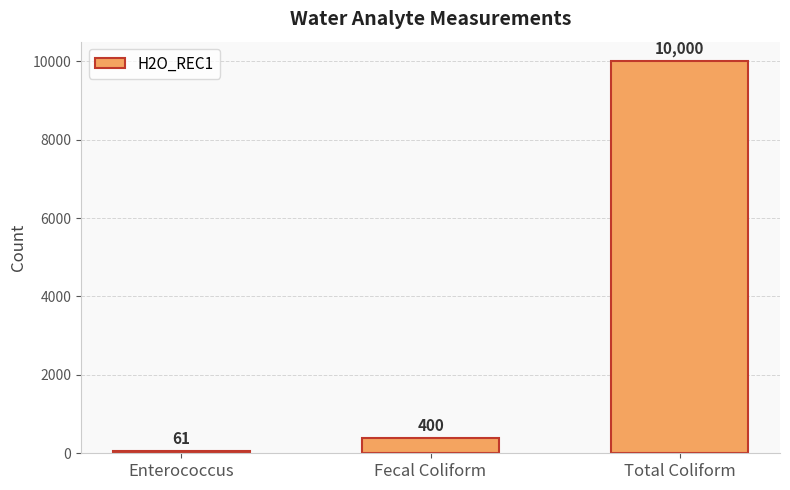

What is the change in value from Enterococcus to Fecal Coliform?

+339